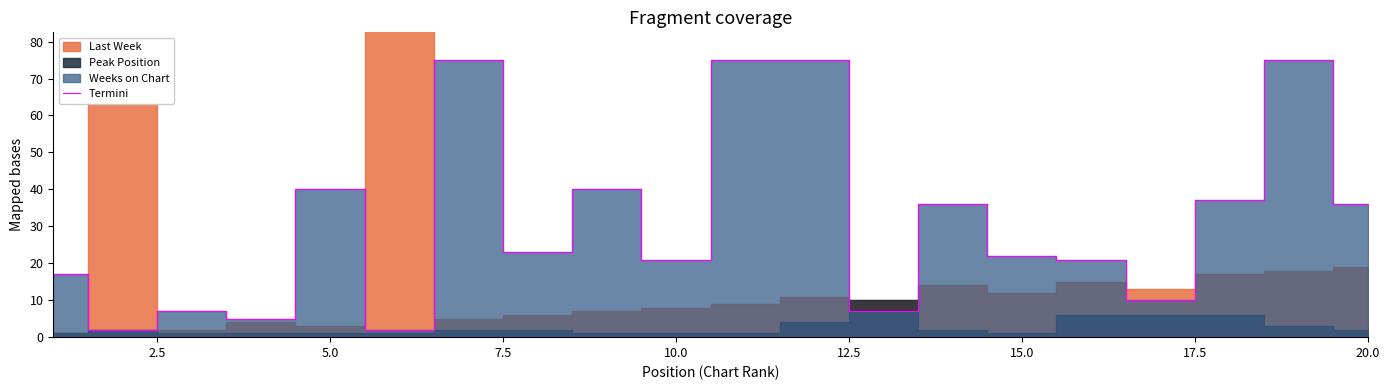

True or false: Termini has a value of 36 at 20.0.

True